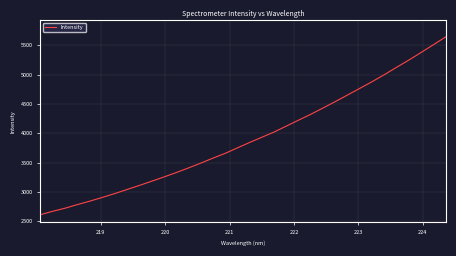

What is the smallest value displayed?

2609.8